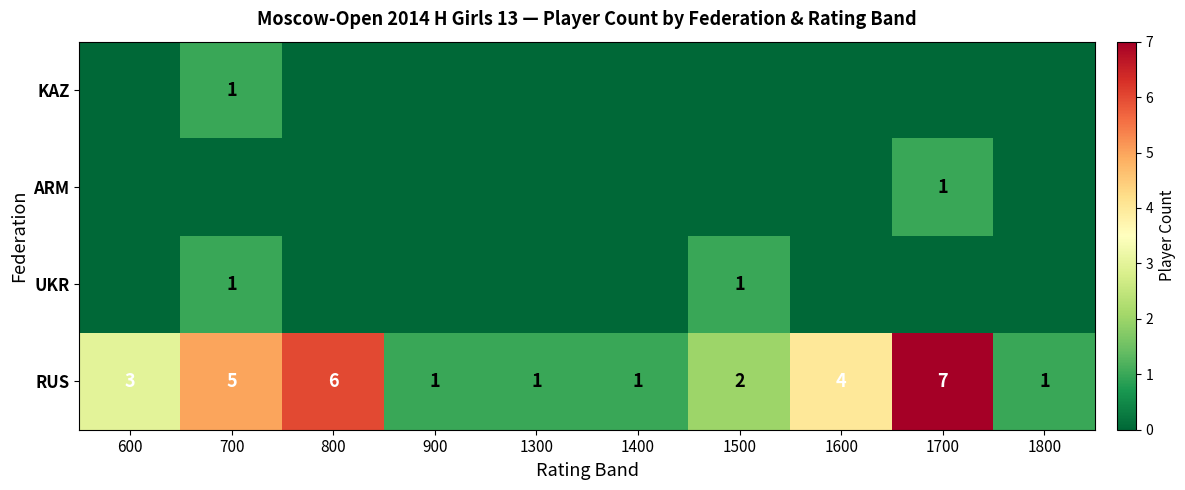

The RUS series shows 7 at 700. True or false?

False